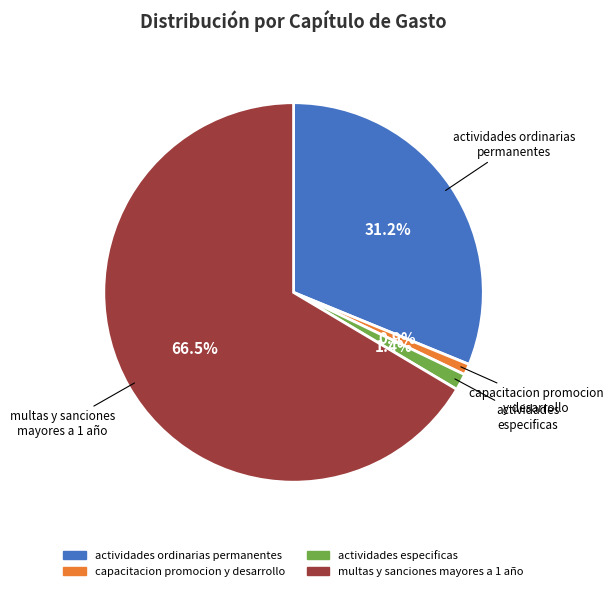

How many slices are in this pie chart?

4